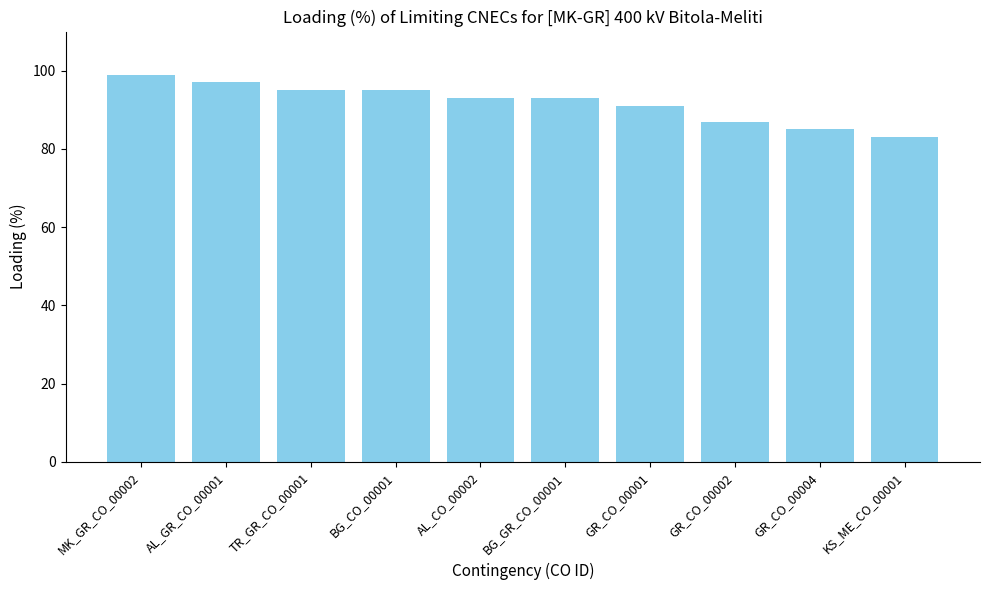

Where does the data first go above 93?

MK_GR_CO_00002